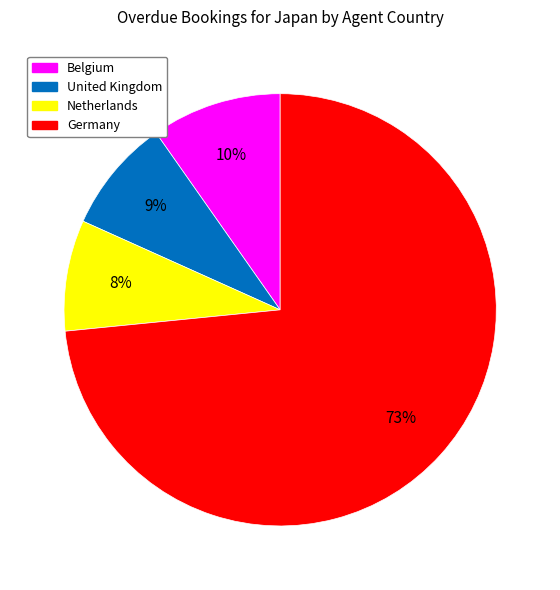

To the nearest percent, what is the average slice percentage?

25%